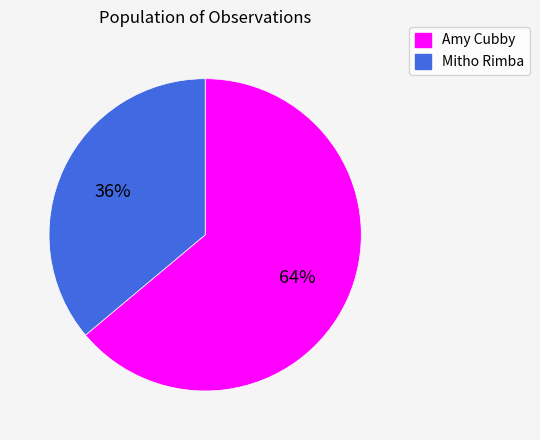

Combined, do Mitho Rimba and Amy Cubby account for over 50%?

Yes